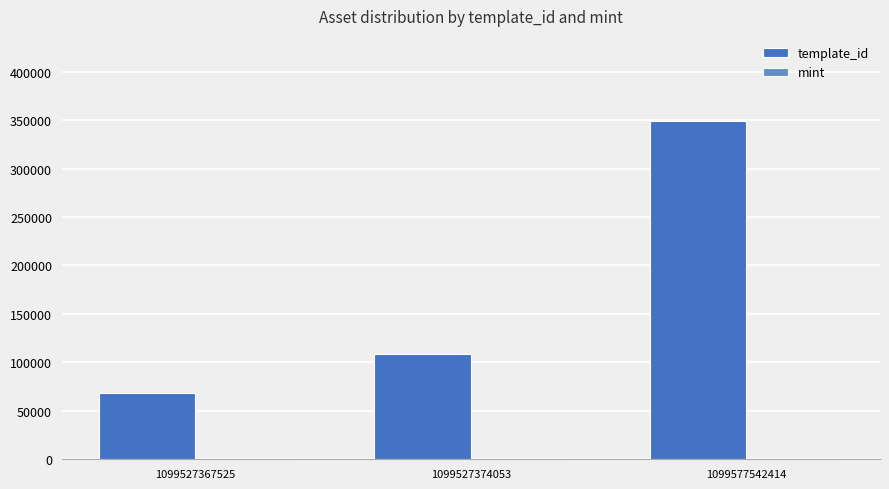

Which series changed the most between 1099527374053 and 1099577542414?

template_id